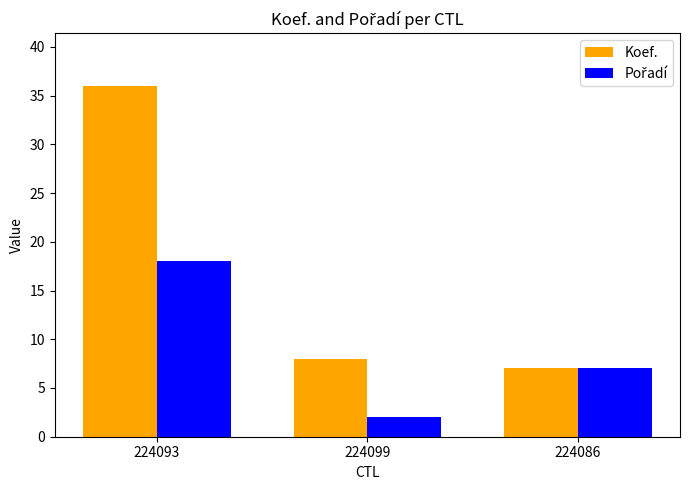

List the labels in order of Koef. value, smallest first.

224086, 224099, 224093